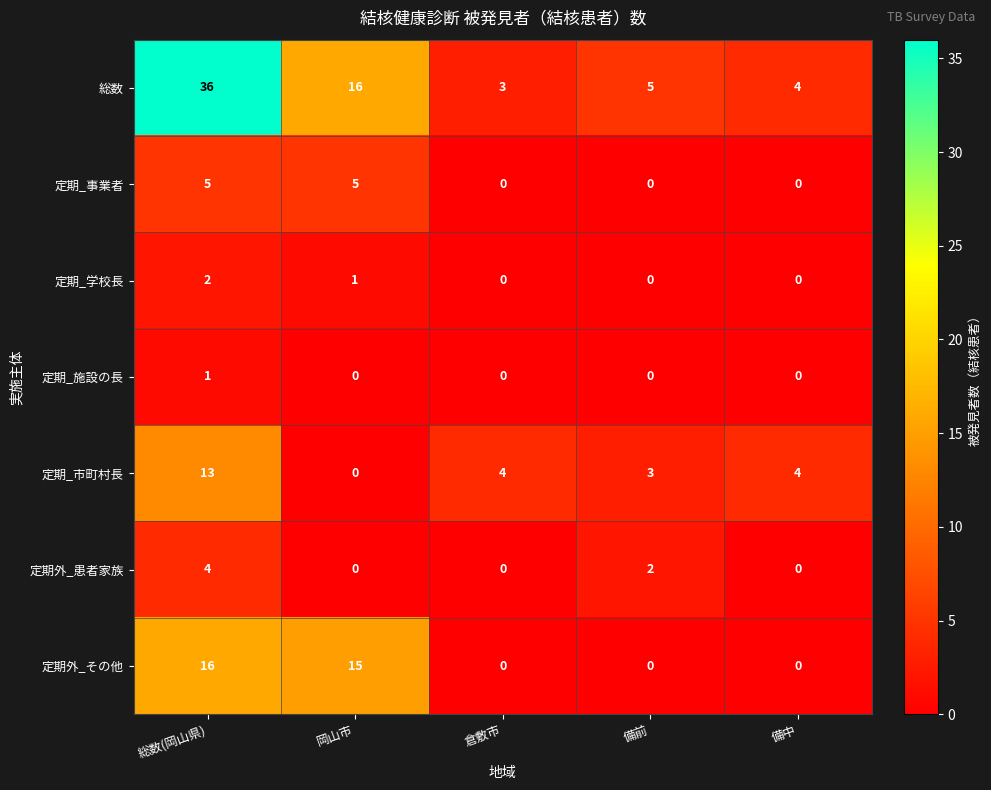

How many positive values does the 定期外_その他 series have?

2